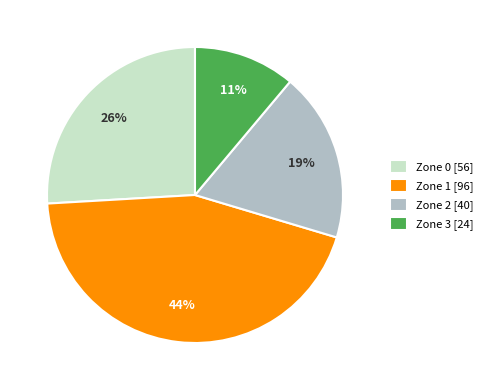

True or false: Zone 1 accounts for 53% of the total.

False